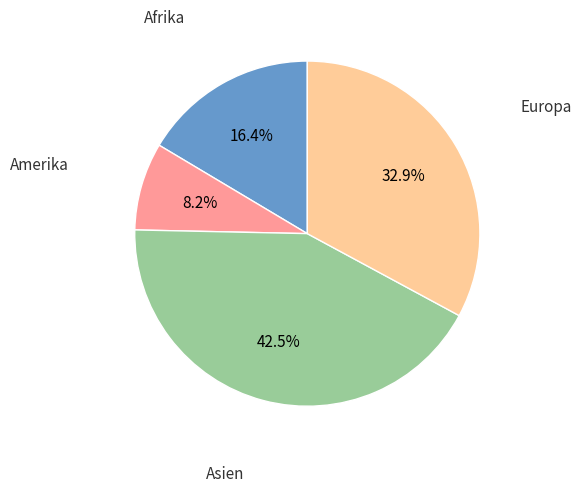

Does any single category account for the majority?

No